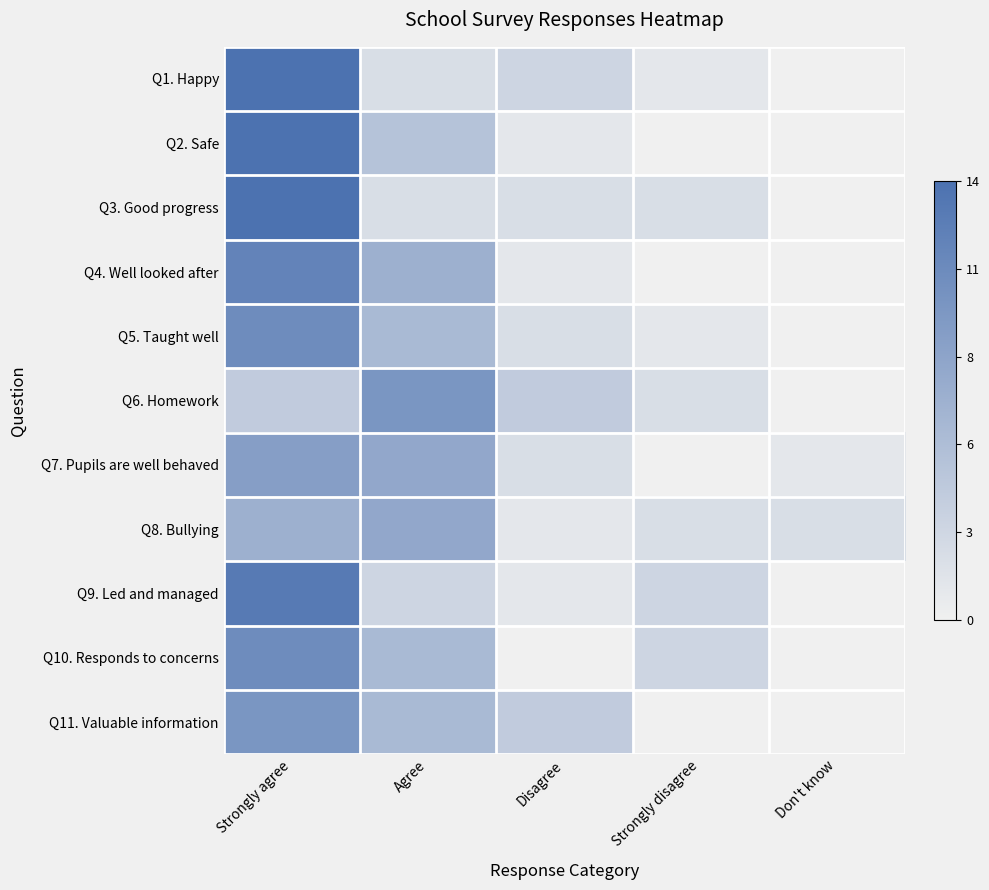

Which has a higher value, Strongly disagree or Agree?

Agree